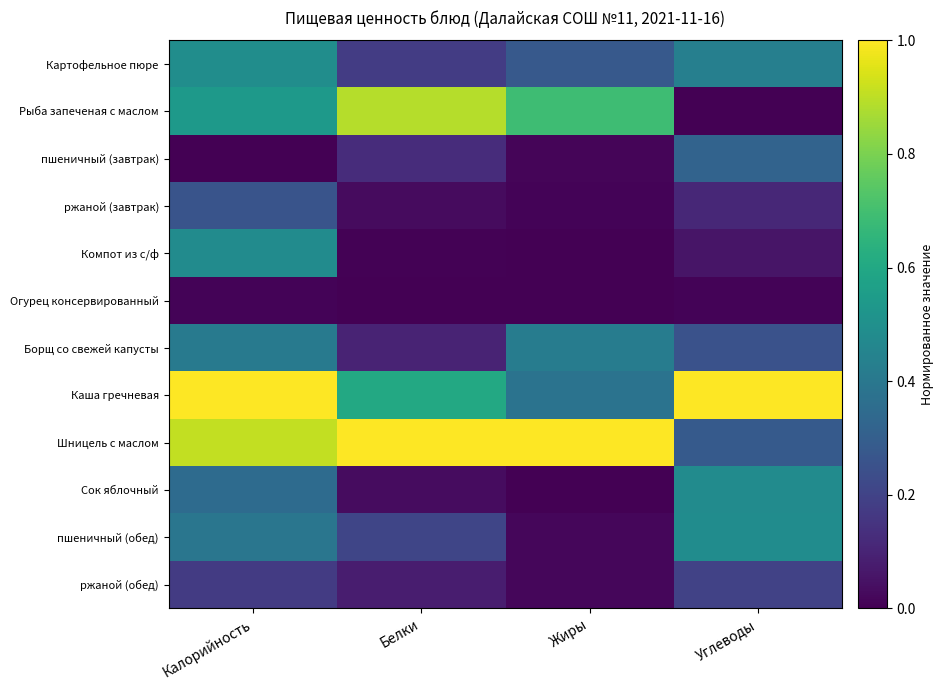

Which series has the widest spread of values?

Рыба запеченая с маслом